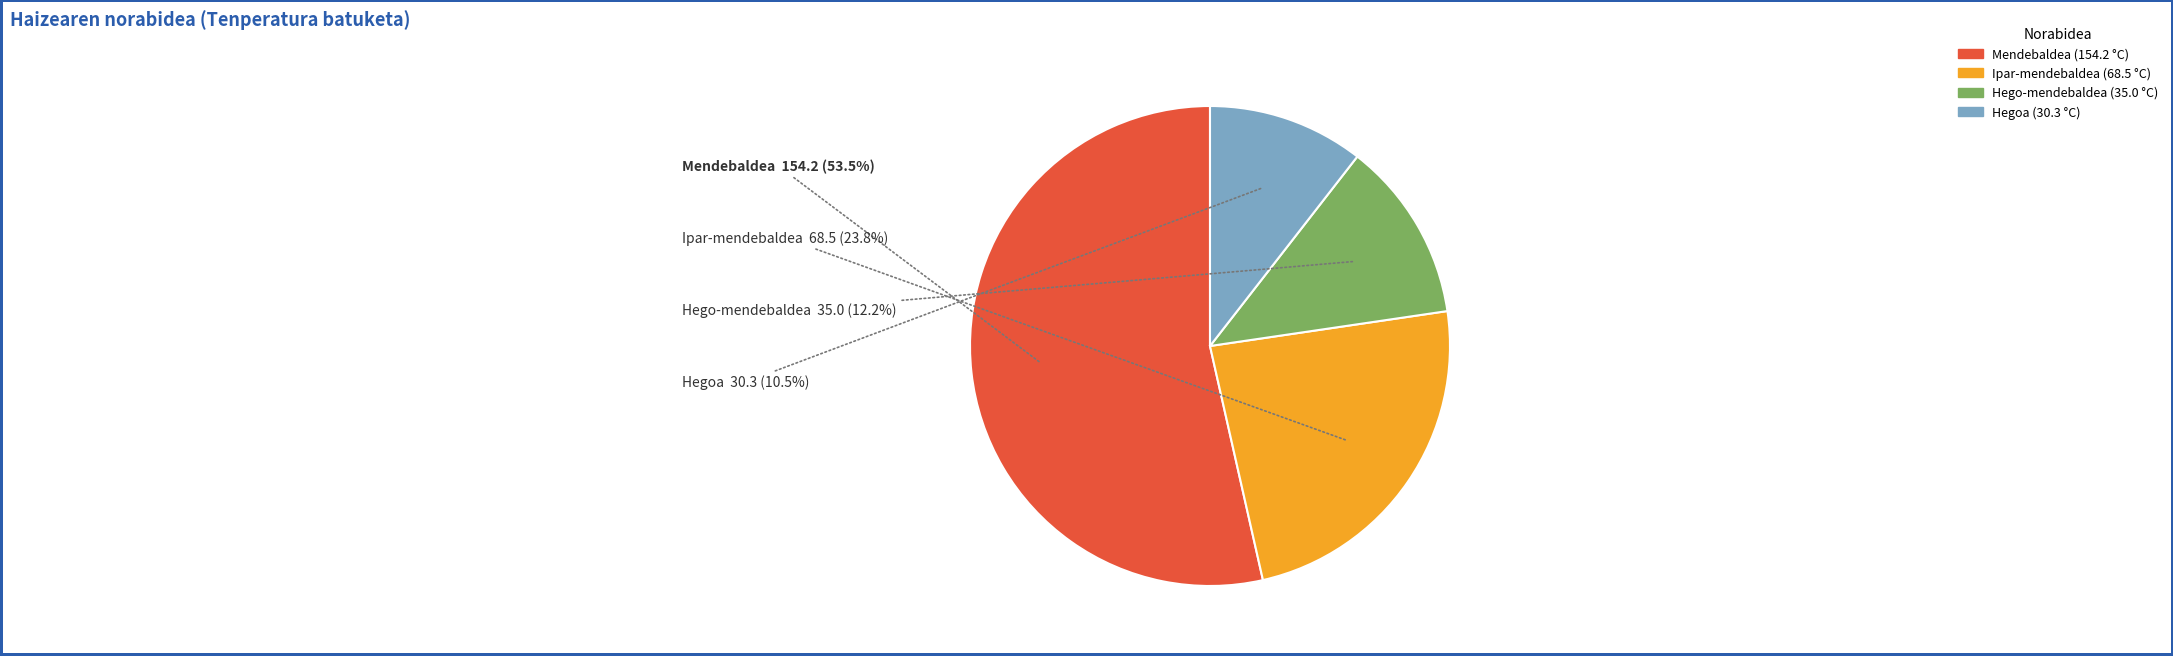

Is there a majority slice in this chart?

Yes